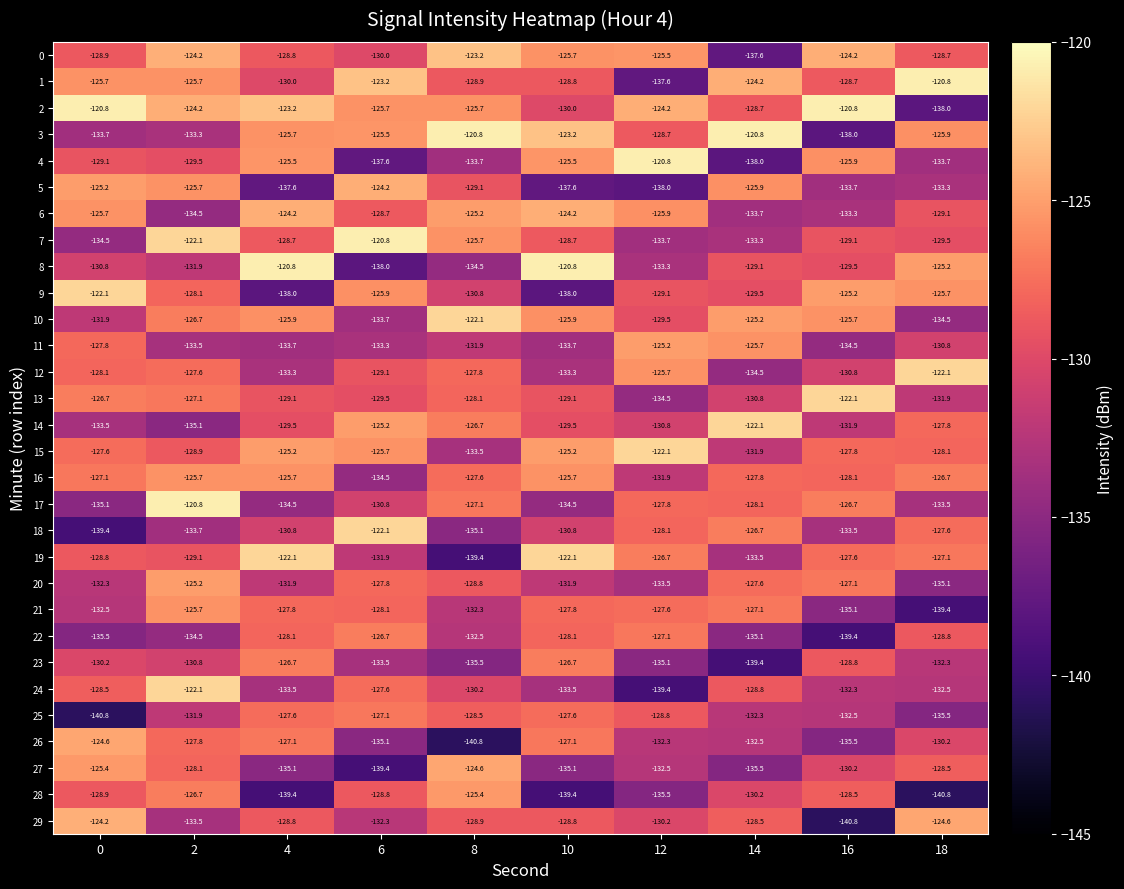

What is the difference between the maximum and second lowest values in the 19 series?

11.4